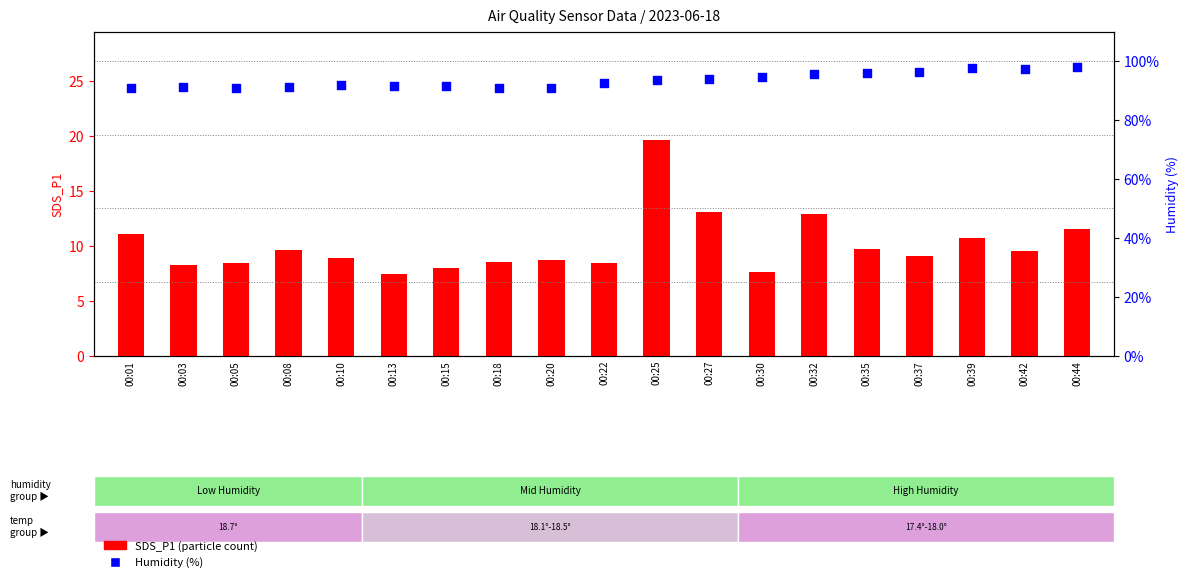

What are all the series names shown in the legend?

SDS_P1, Humidity